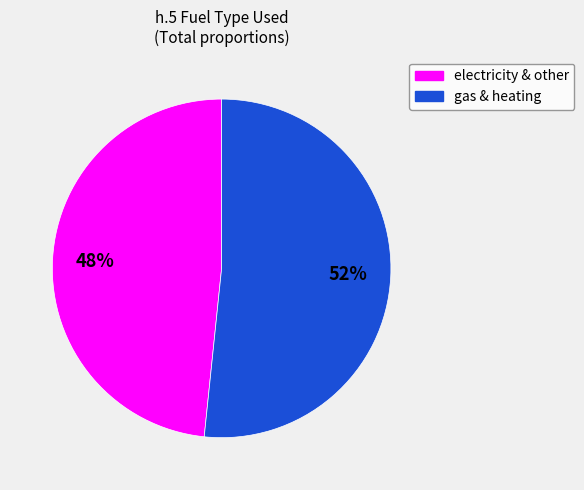

Is there a majority slice in this chart?

Yes